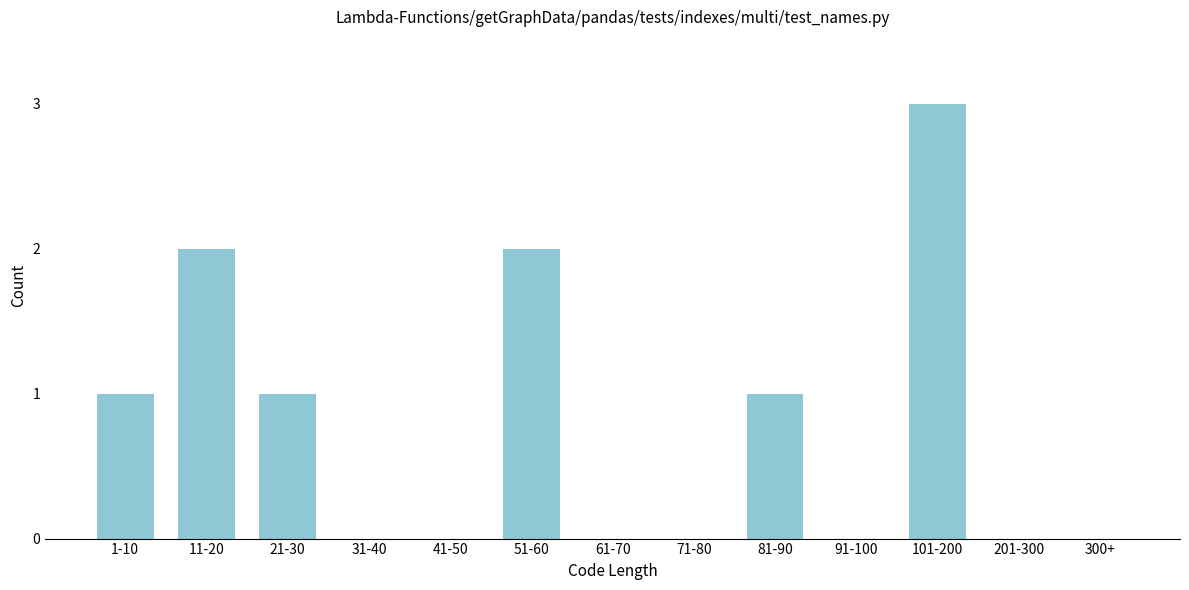

Reading left to right, what are all the values shown in this chart?

1-10=1	11-20=2	21-30=1	31-40=0	41-50=0	51-60=2	61-70=0	71-80=0	81-90=1	91-100=0	101-200=3	201-300=0	300+=0